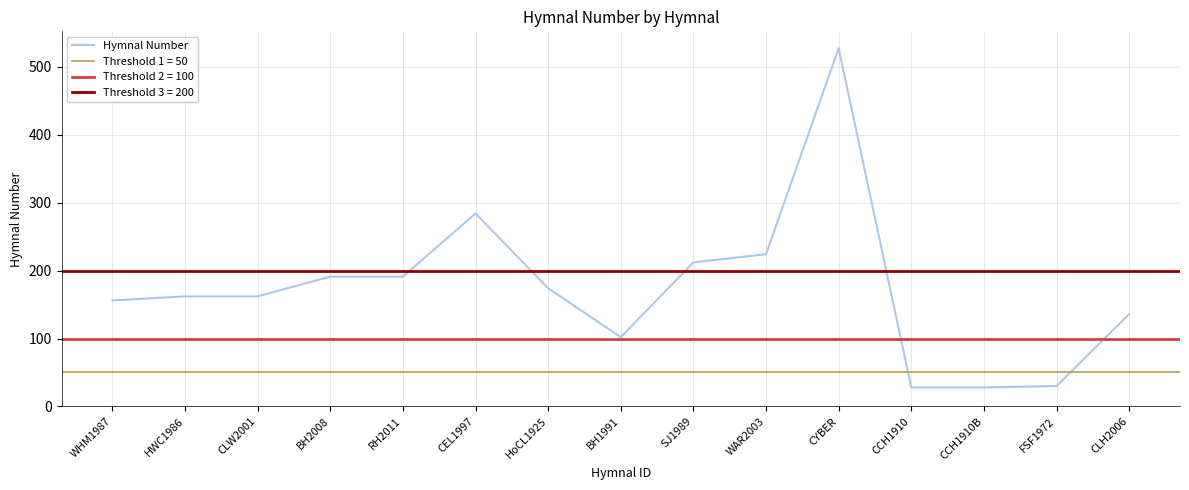

What is the average value?

174